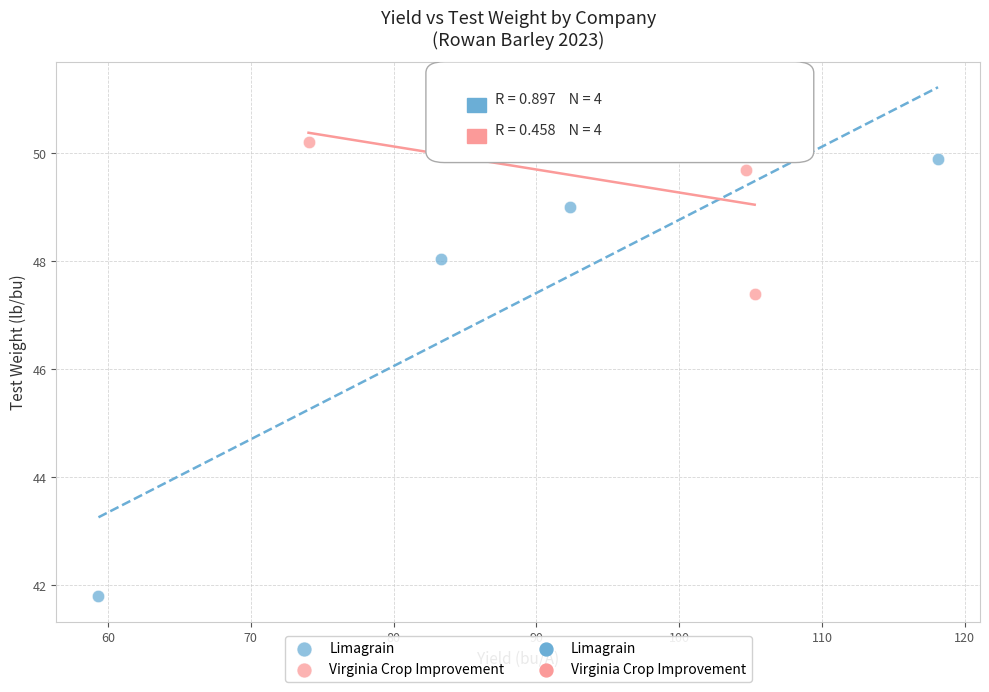

Which series has the widest spread of Y values?

Limagrain